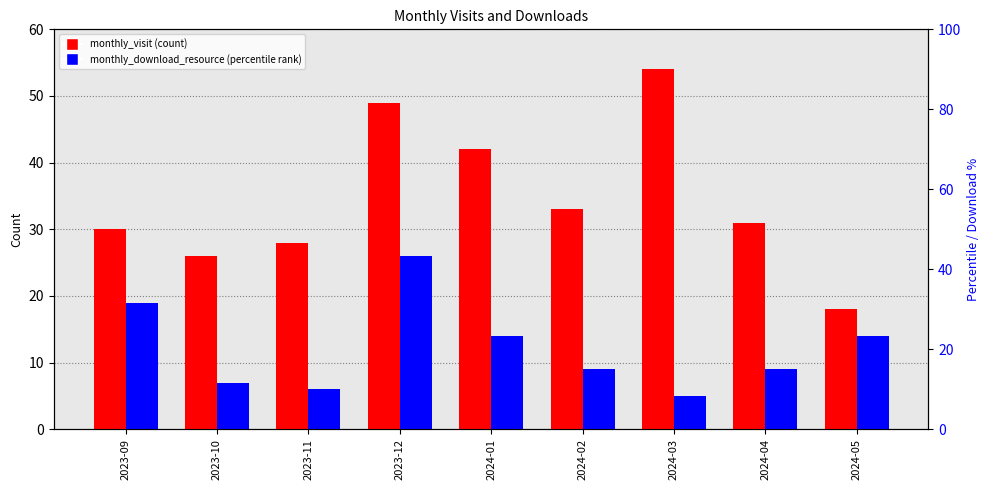

At which label does monthly_download_resource first exceed 9?

2023-09